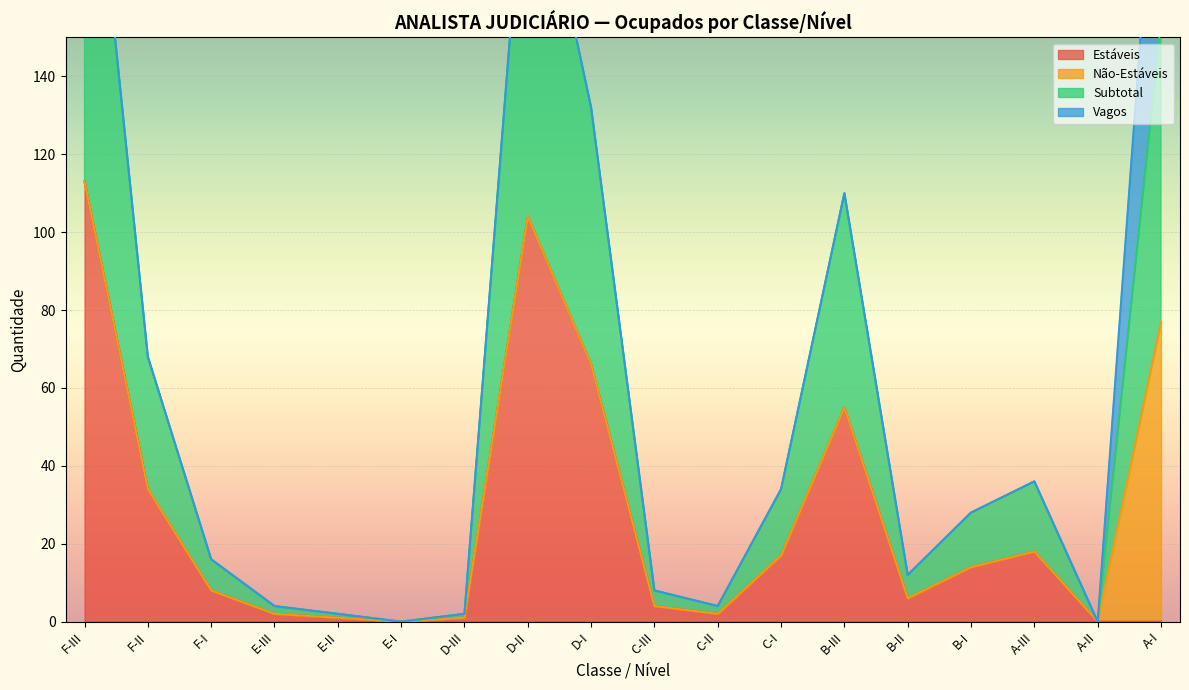

True or false: Estáveis has more than 0 points higher than both neighbors.

True